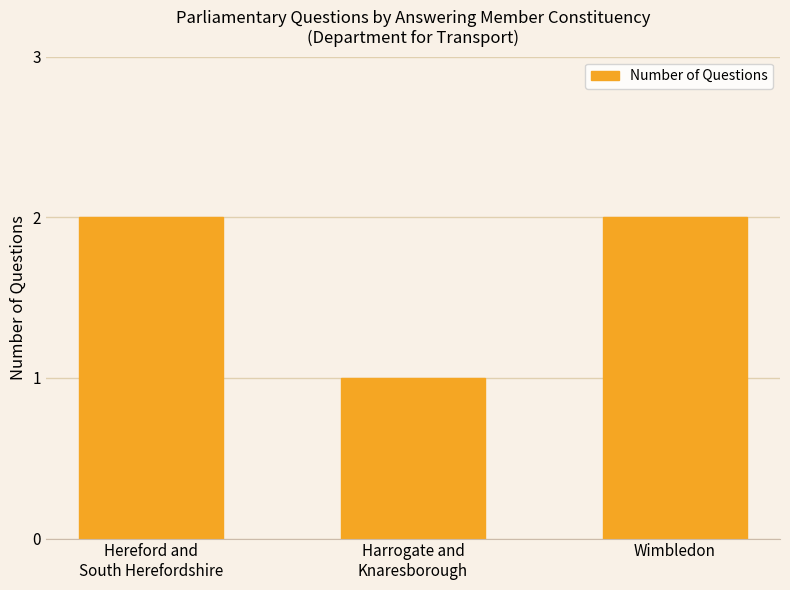

What is the approximate value at Harrogate and
Knaresborough?

1